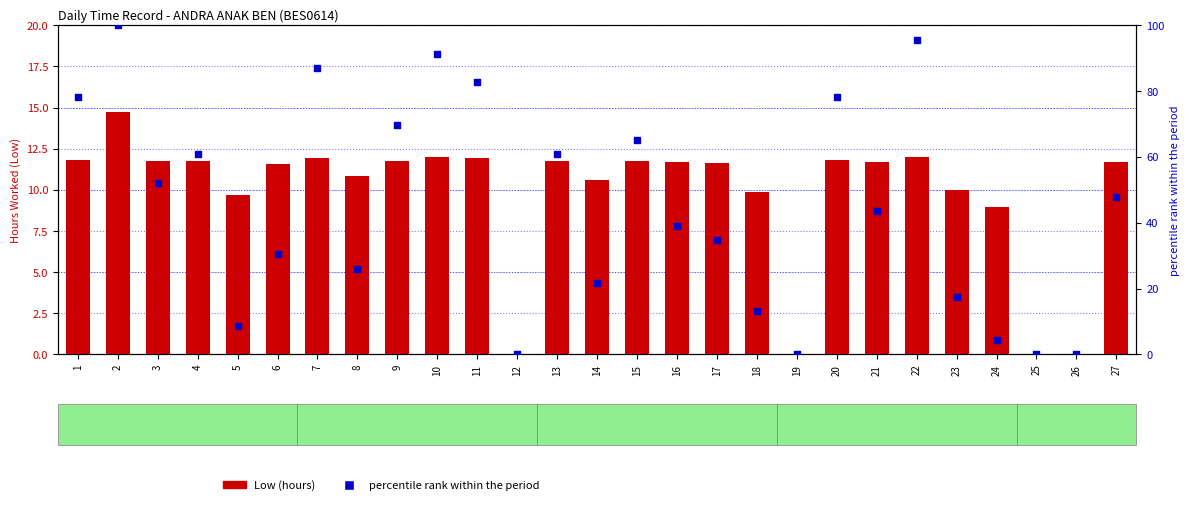

What is the total value across all series at 13?

72.6